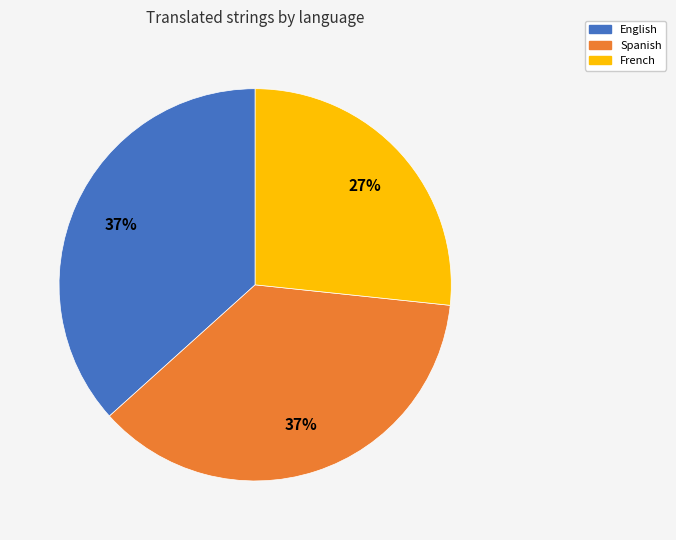

Is there any slice that represents more than half of the pie?

No